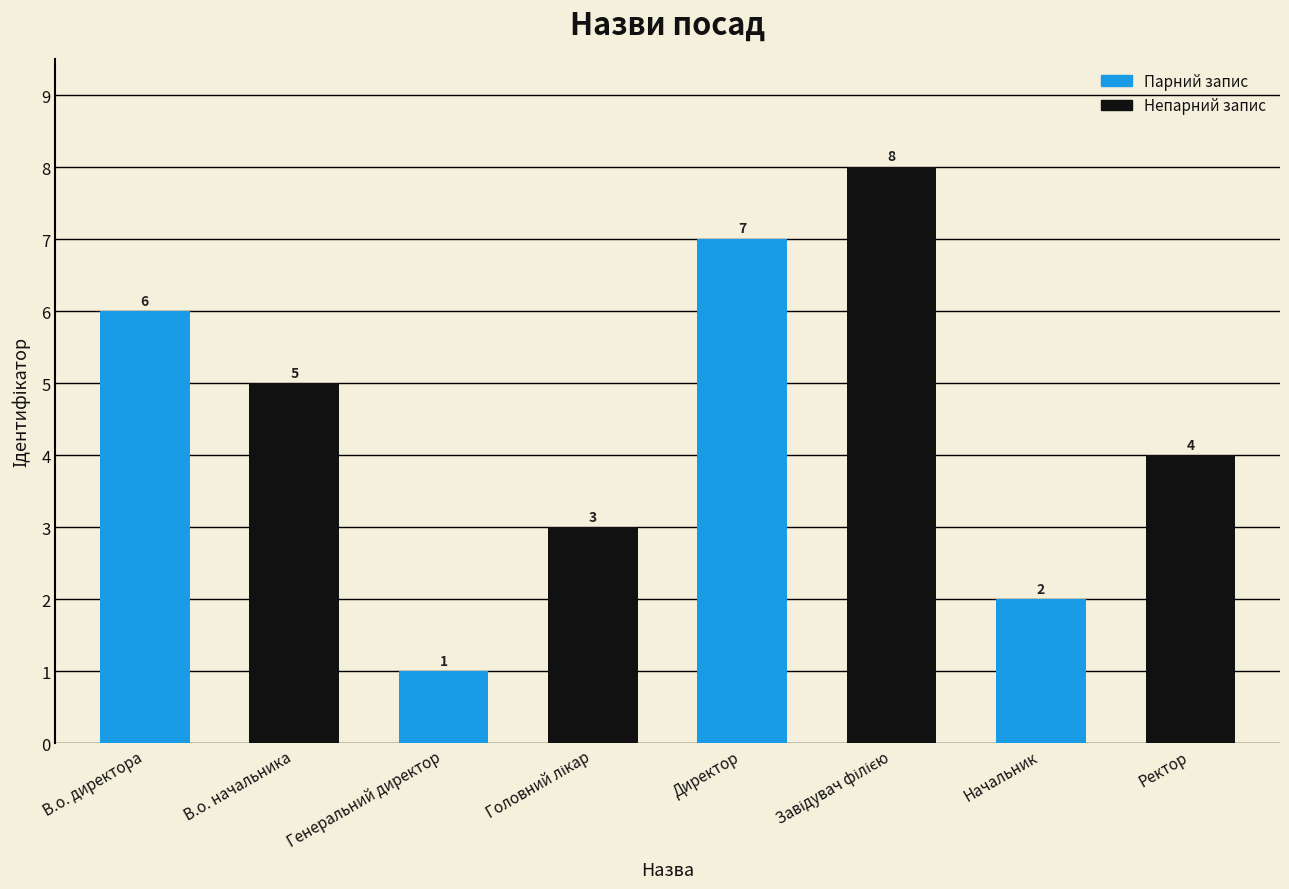

The chart shows a value of 1 at Генеральний директор. True or false?

True